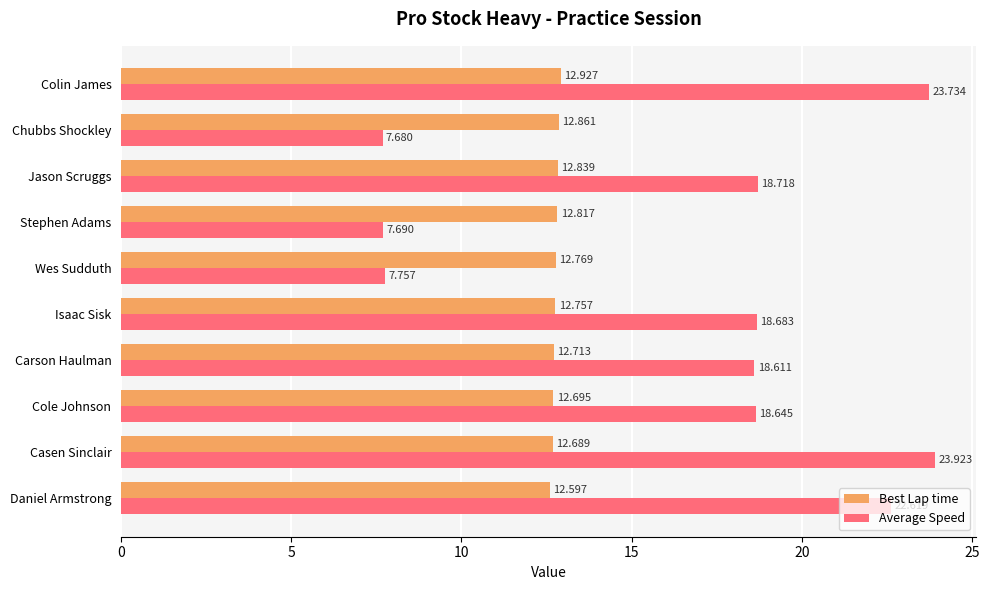

Where is Best Lap time nearest to the value 12?

Daniel Armstrong